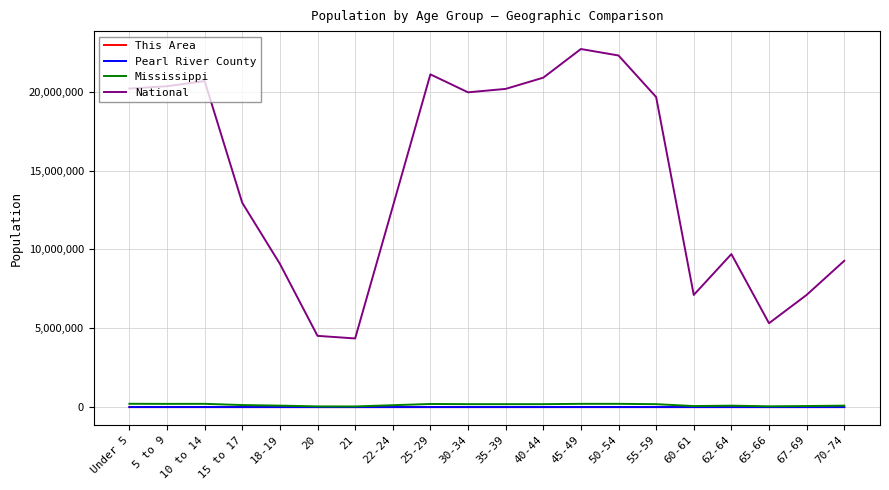

Which series has the largest total across all categories?

National